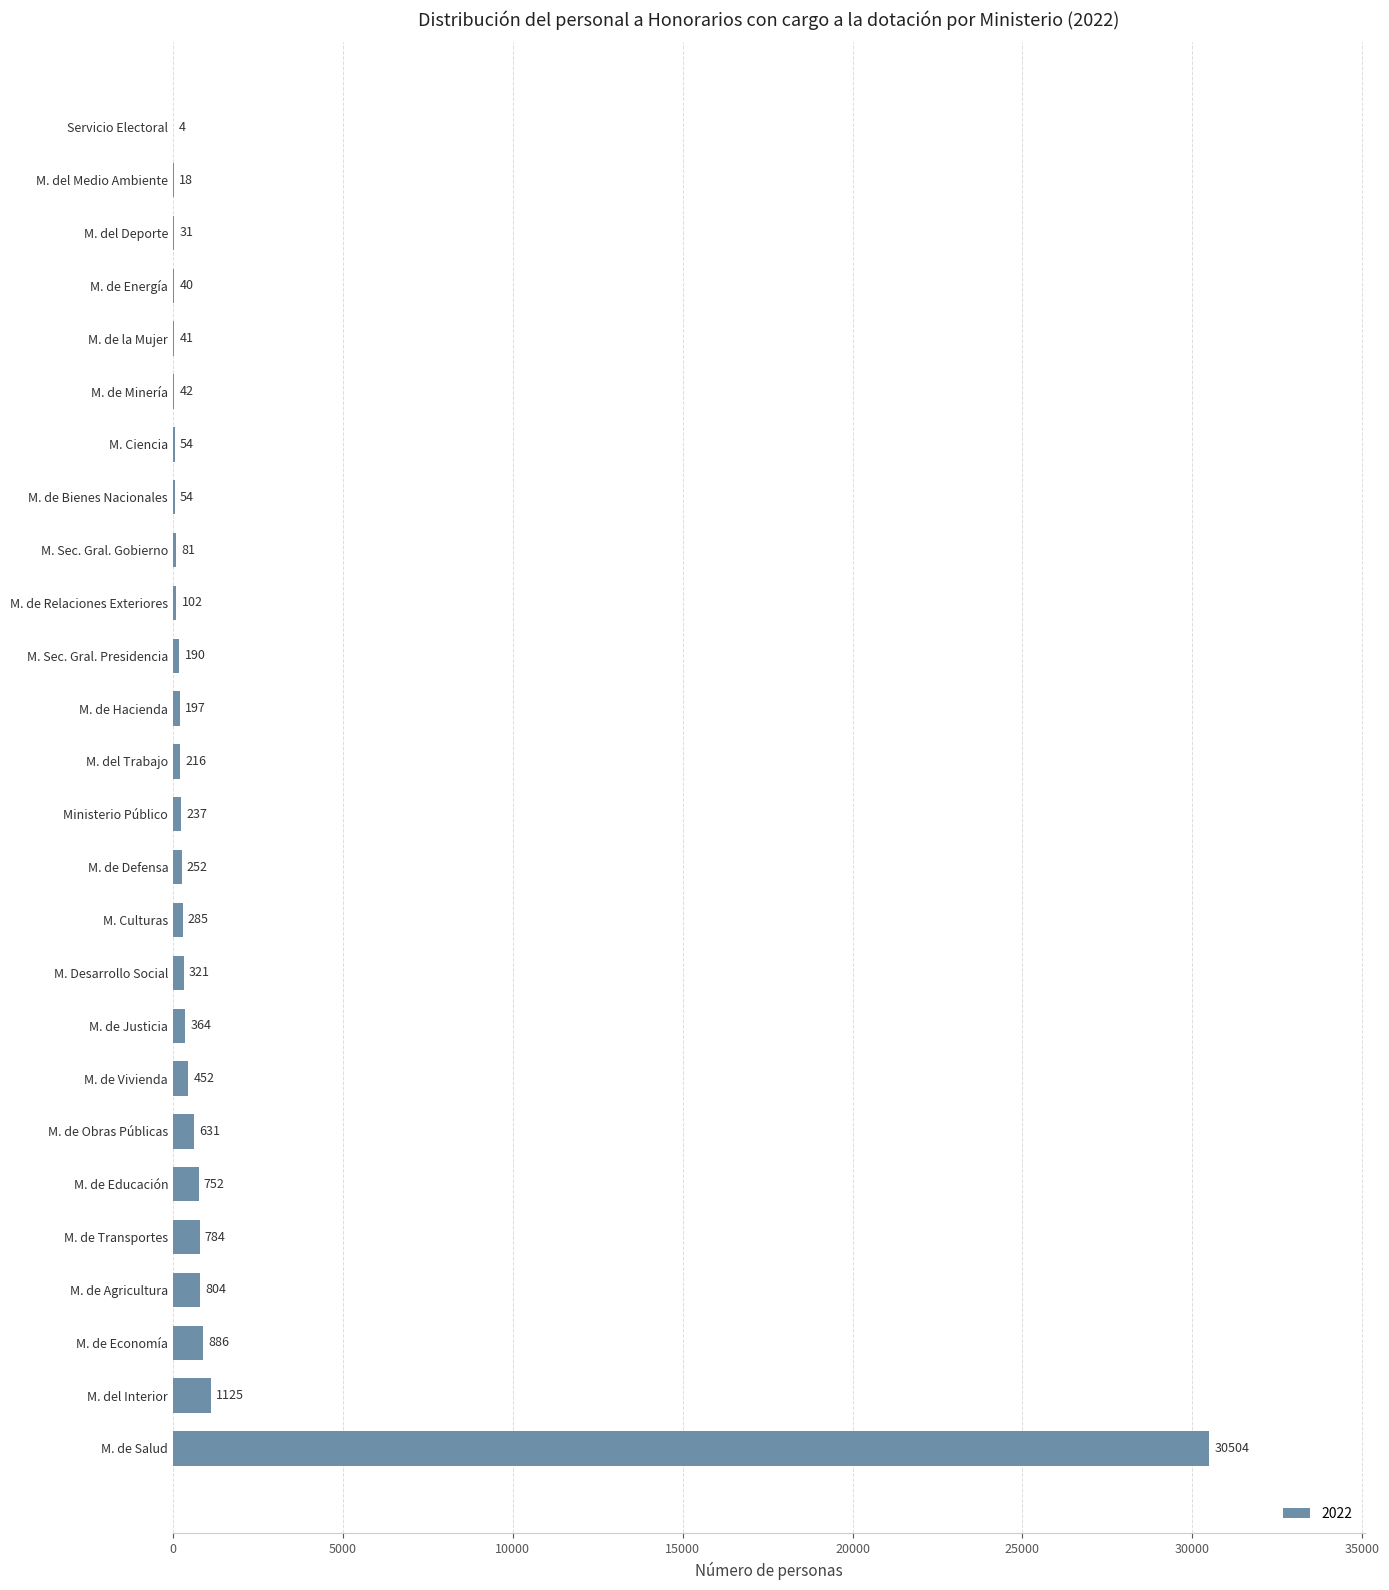

What is the sum of the values at M. de Defensa and M. de la Mujer?

293